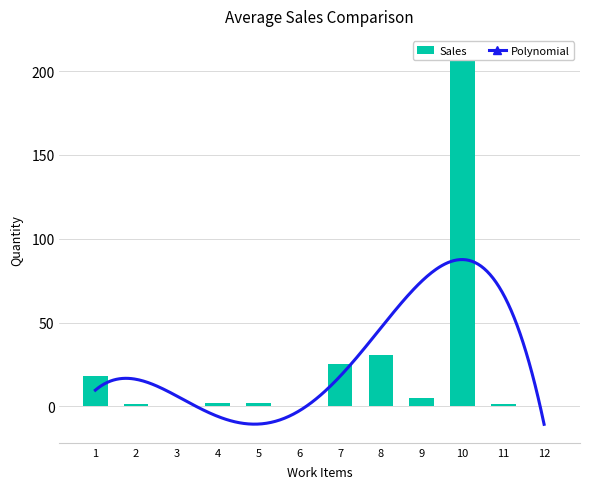

Rank the categories by value from highest to lowest.

10, 8, 7, 1, 9, 4, 5, 2, 11, 12, 3, 6